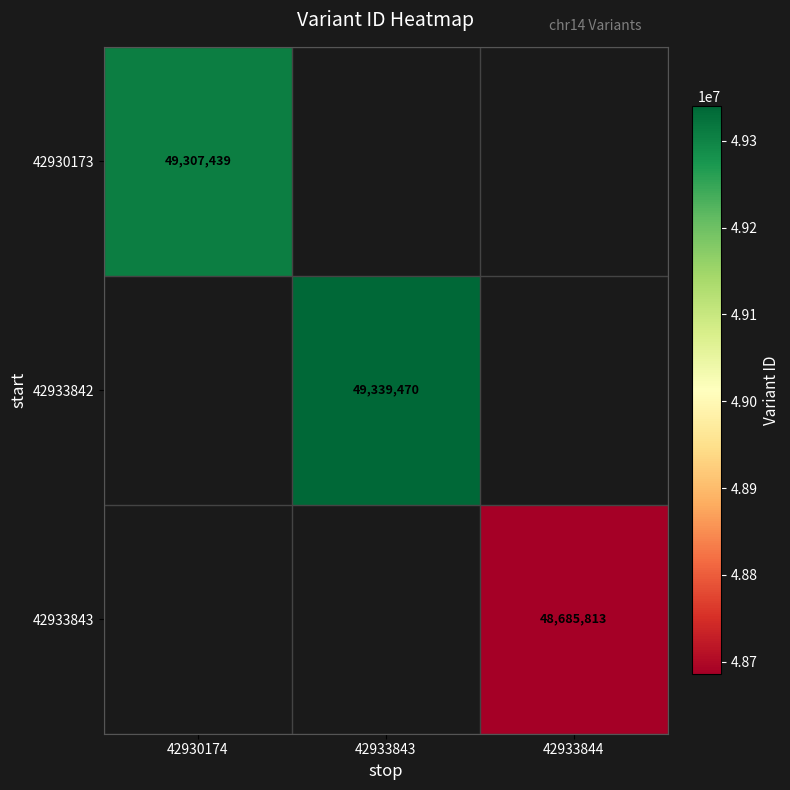

True or false: 42930173 has a value of 49307439 at 42930174.

True